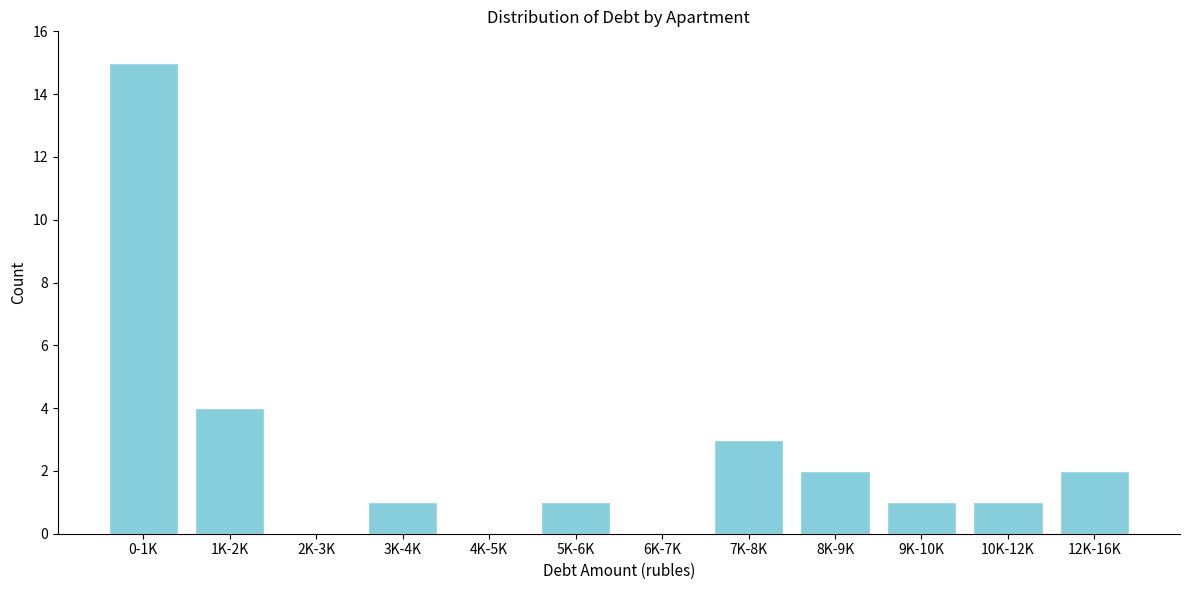

Reading left to right, list all the values displayed in this chart.

0-1K=15	1K-2K=4	2K-3K=0	3K-4K=1	4K-5K=0	5K-6K=1	6K-7K=0	7K-8K=3	8K-9K=2	9K-10K=1	10K-12K=1	12K-16K=2